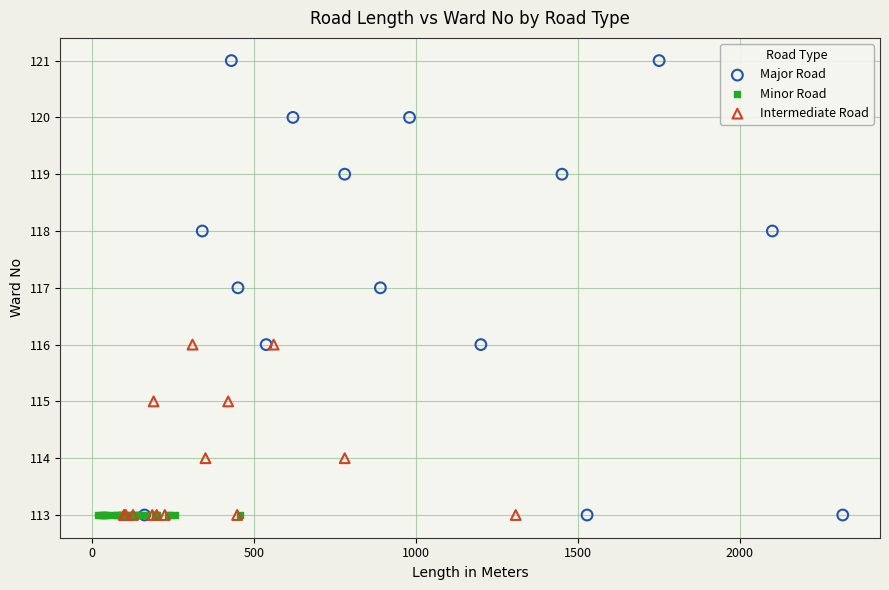

Which series contains the highest Y value?

Major Road